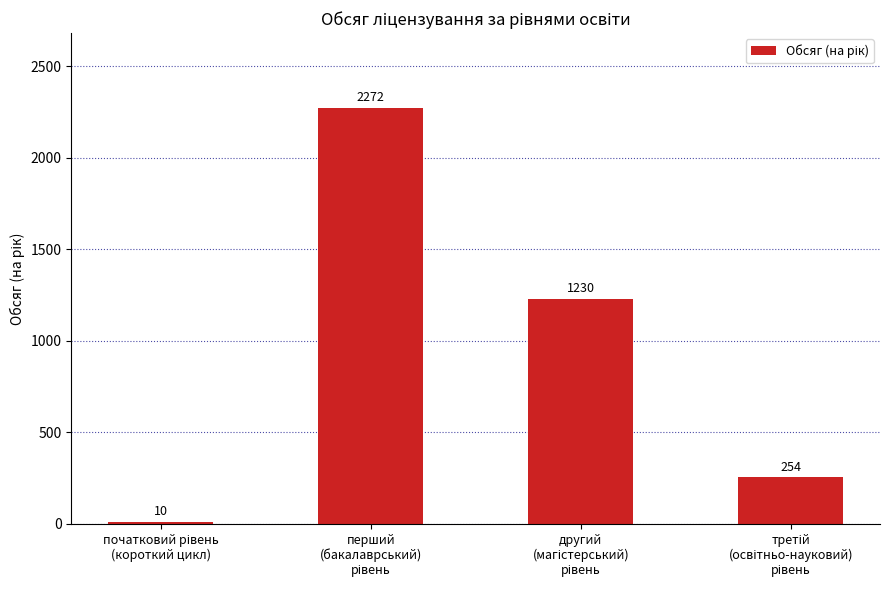

What is the average value?

942